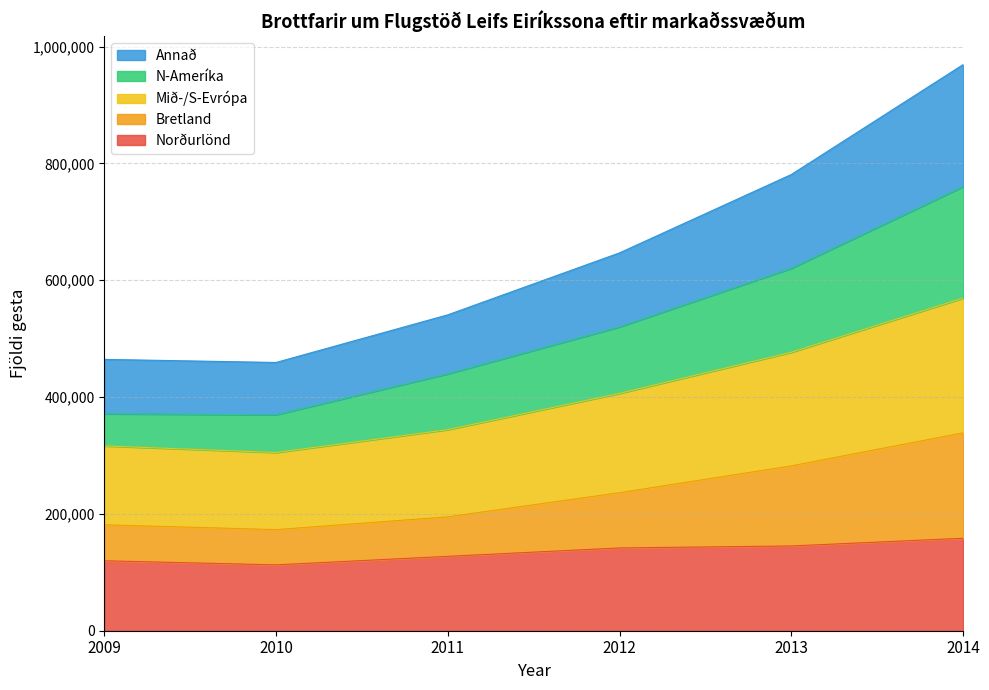

What is the total value across all series at 2014?

969181